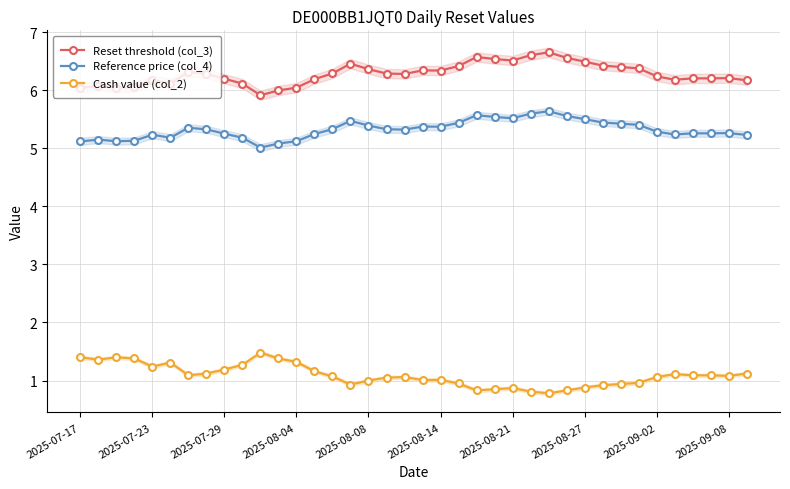

The value of Reset threshold (col_3) at 2025-09-02 is 6.2. True or false?

True